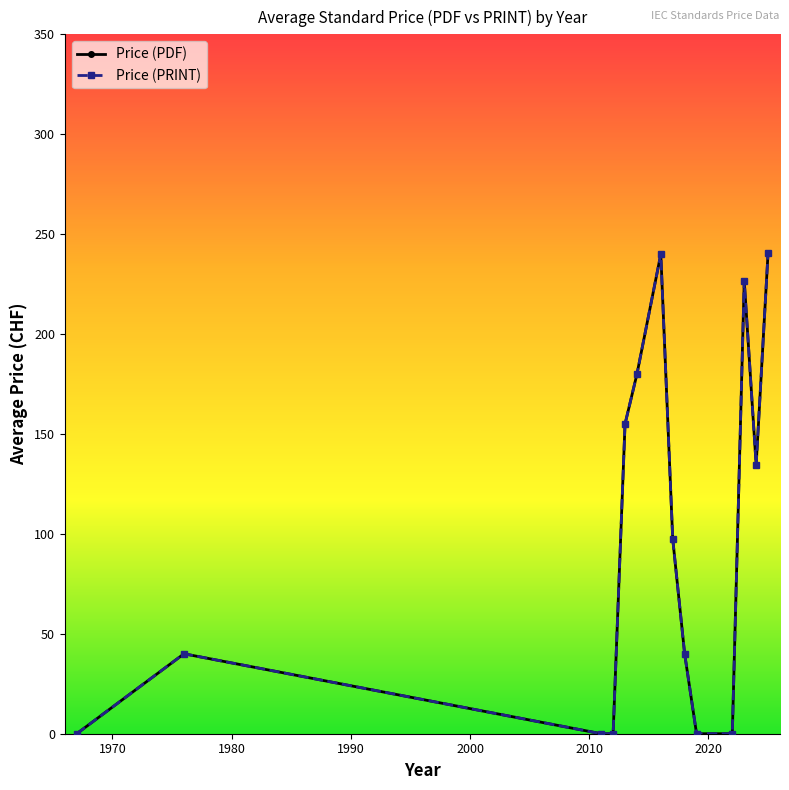

Is this an area chart (filled region under the line)?

No